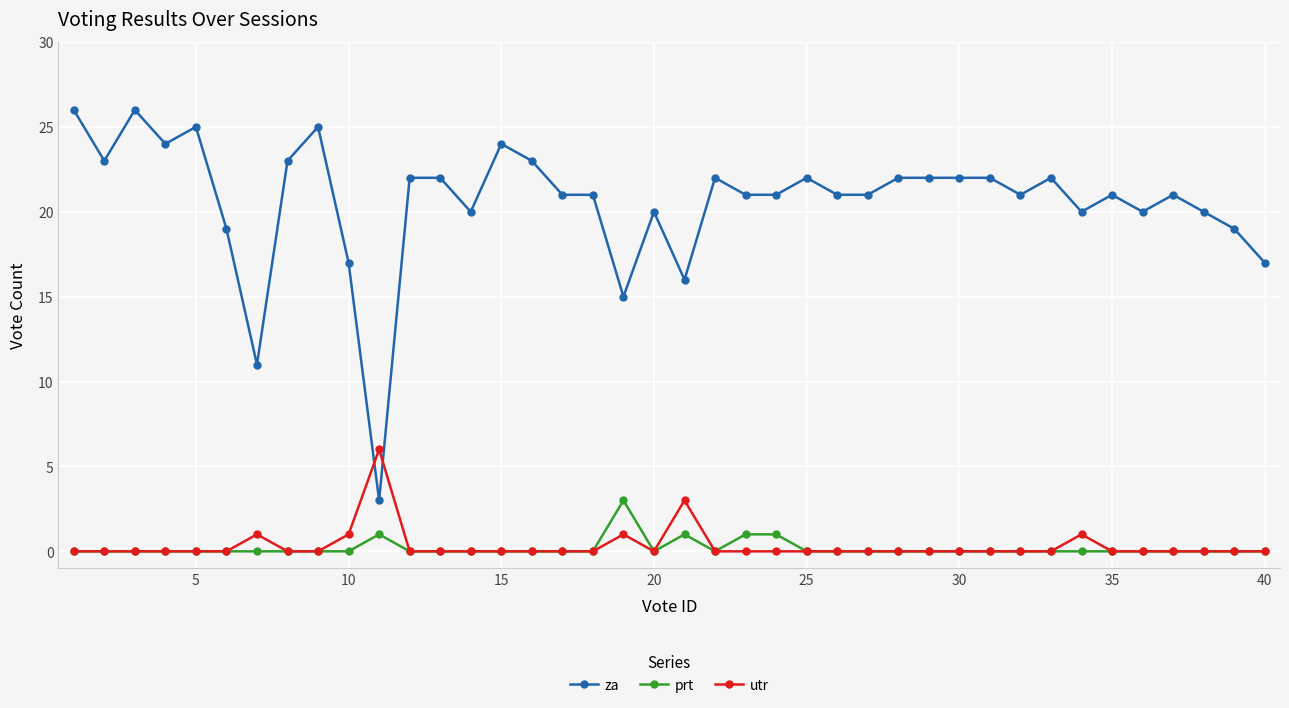

What is the greatest value displayed?

26